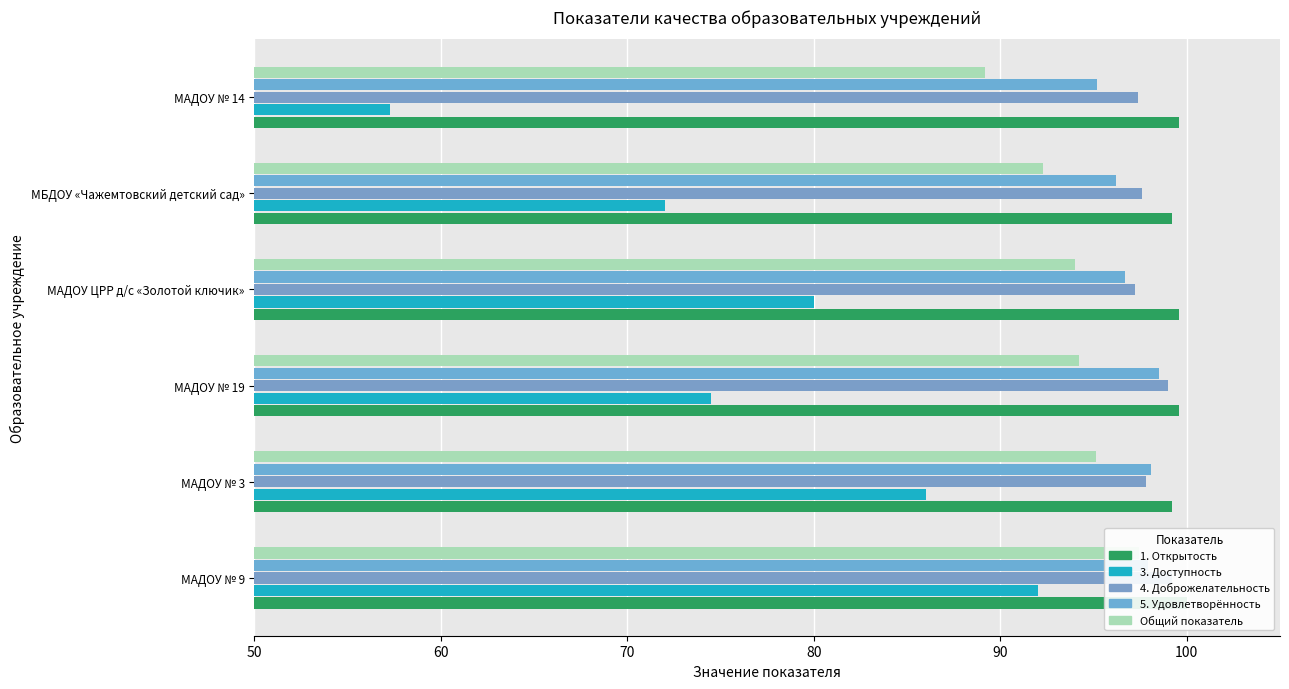

True or false: 4. Доброжелательность has a value of 129.4 at МАДОУ № 19.

False